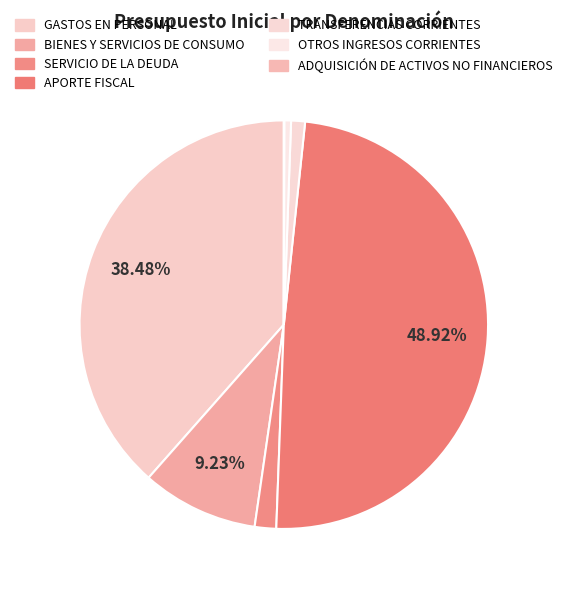

To the nearest percent, what is the difference between the largest and smallest slice percentages?

49%